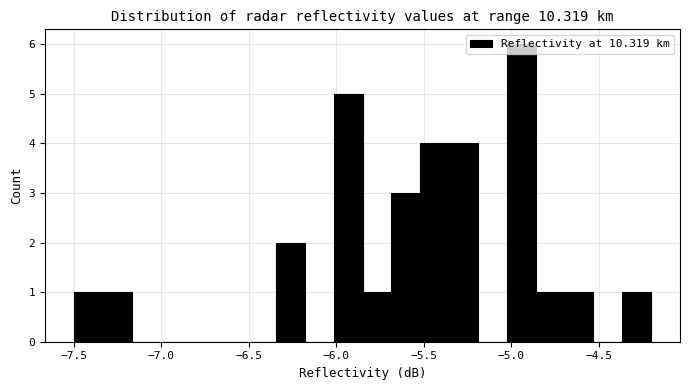

Around what value on the x-axis is the tallest bar? Give the approximate position of its centre, as read against the axis.

-4.95